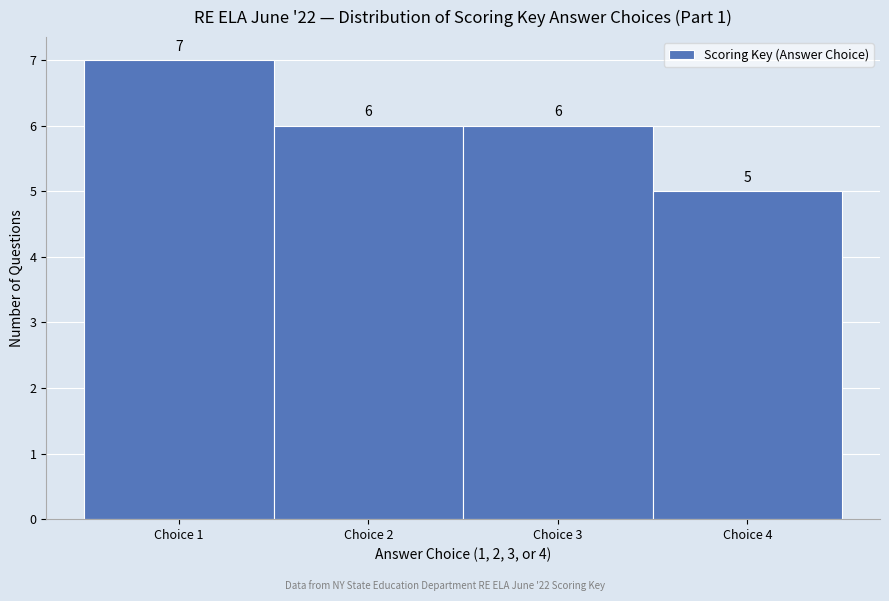

Reading left to right, transcribe this chart: for each bar, give the range it covers on the x-axis and its height.

0.5 to 1.5: 7
1.5 to 2.5: 6
2.5 to 3.5: 6
3.5 to 4.5: 5